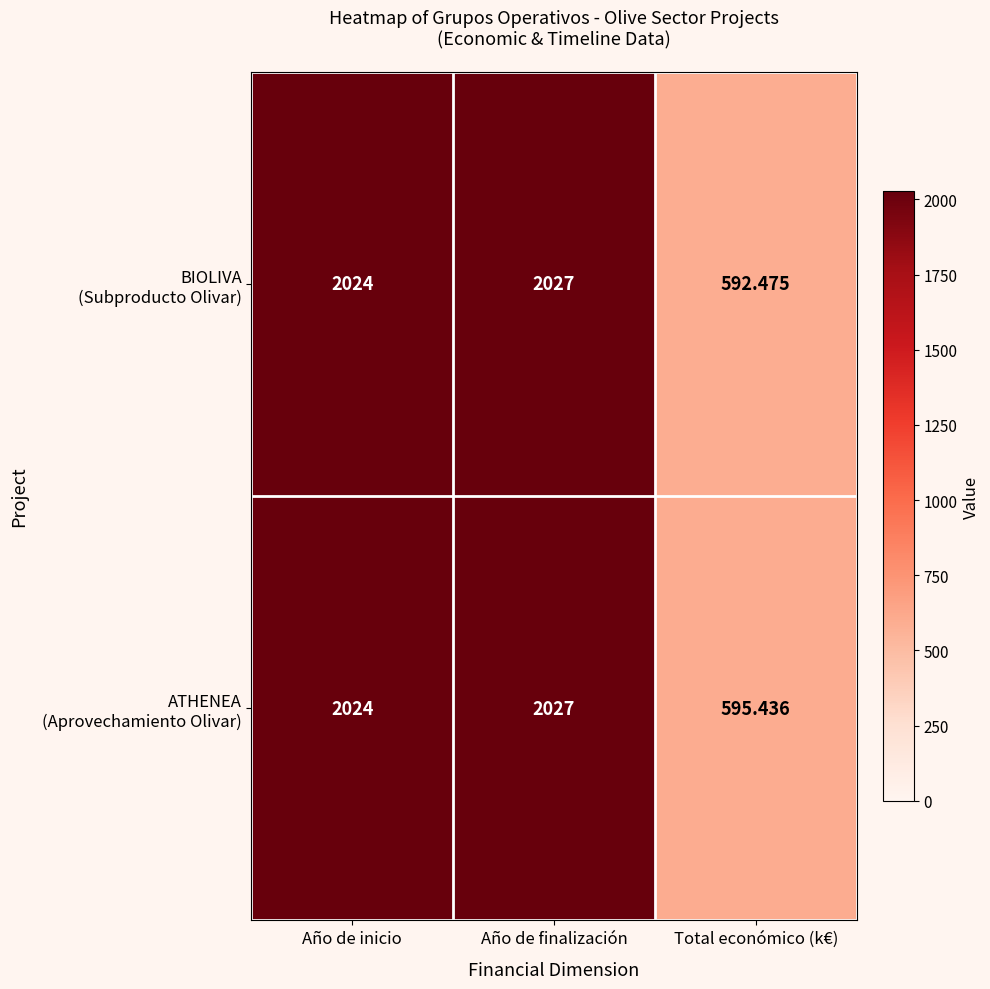

At which category is the sum across all series the highest?

Año de finalización